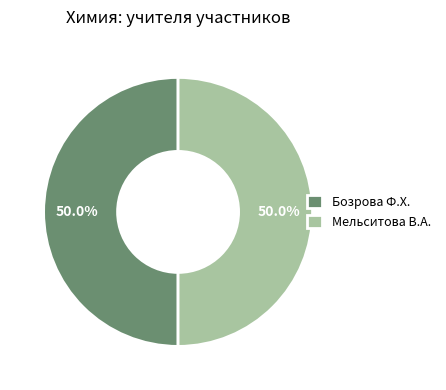

Do Мельситова В.А. and Бозрова Ф.Х. together represent more than half of the pie?

Yes